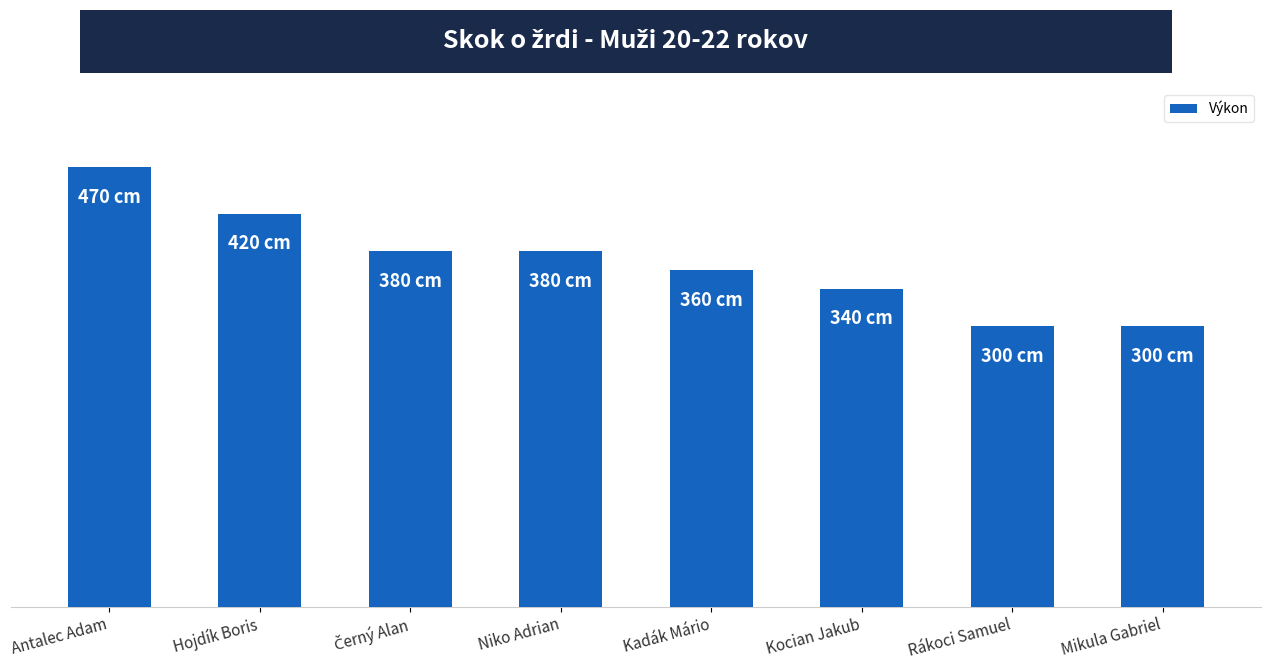

What position from the left is Černý Alan?

3